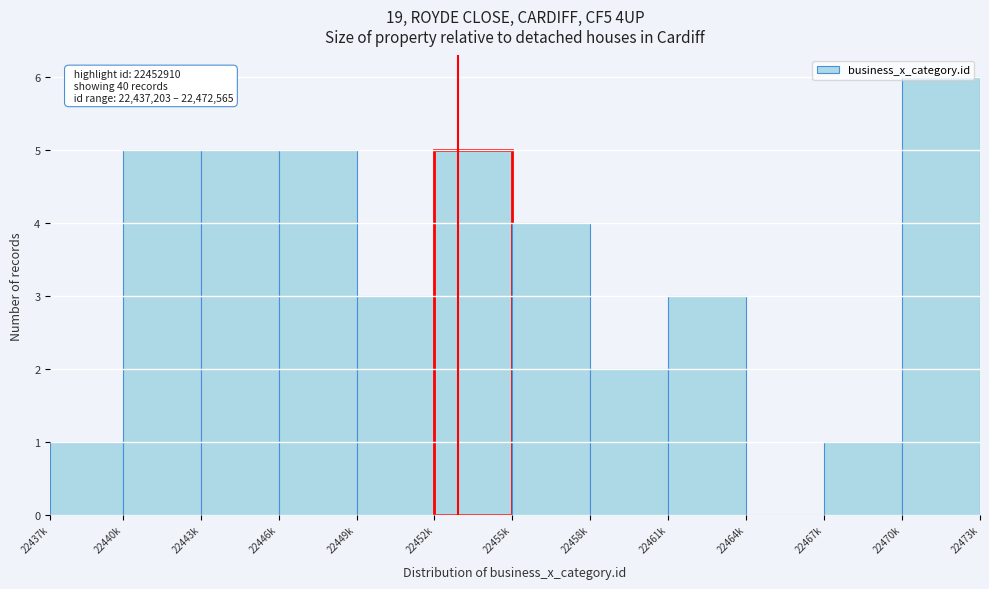

Between 22461k and 22470k, which is larger?

22470k